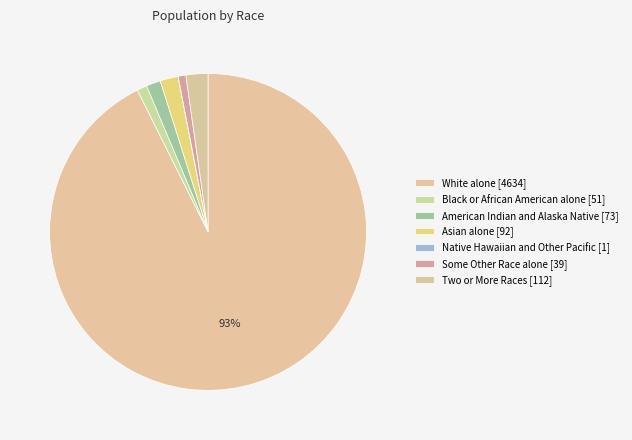

How many segments does this pie chart have?

7